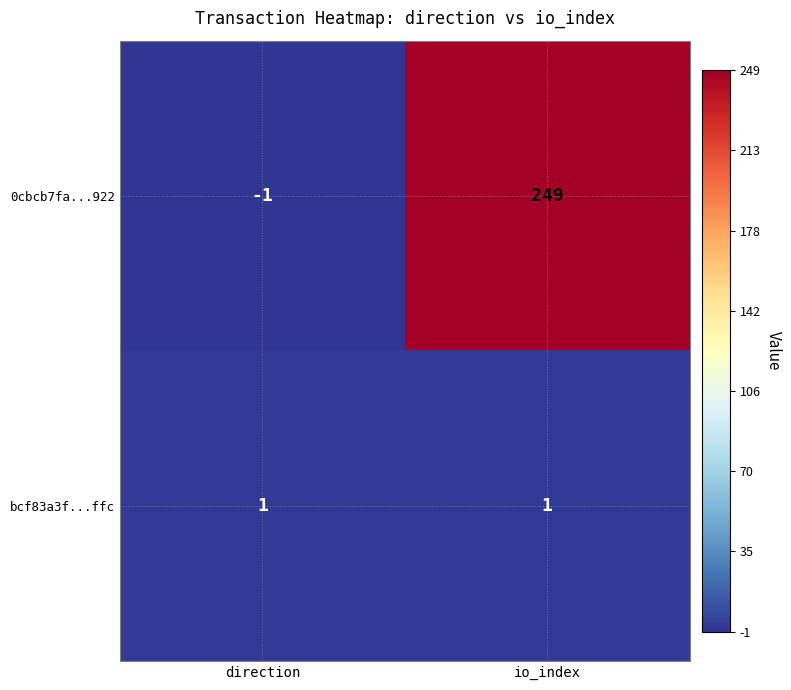

What is the spread (max minus min) of values at io_index?

248